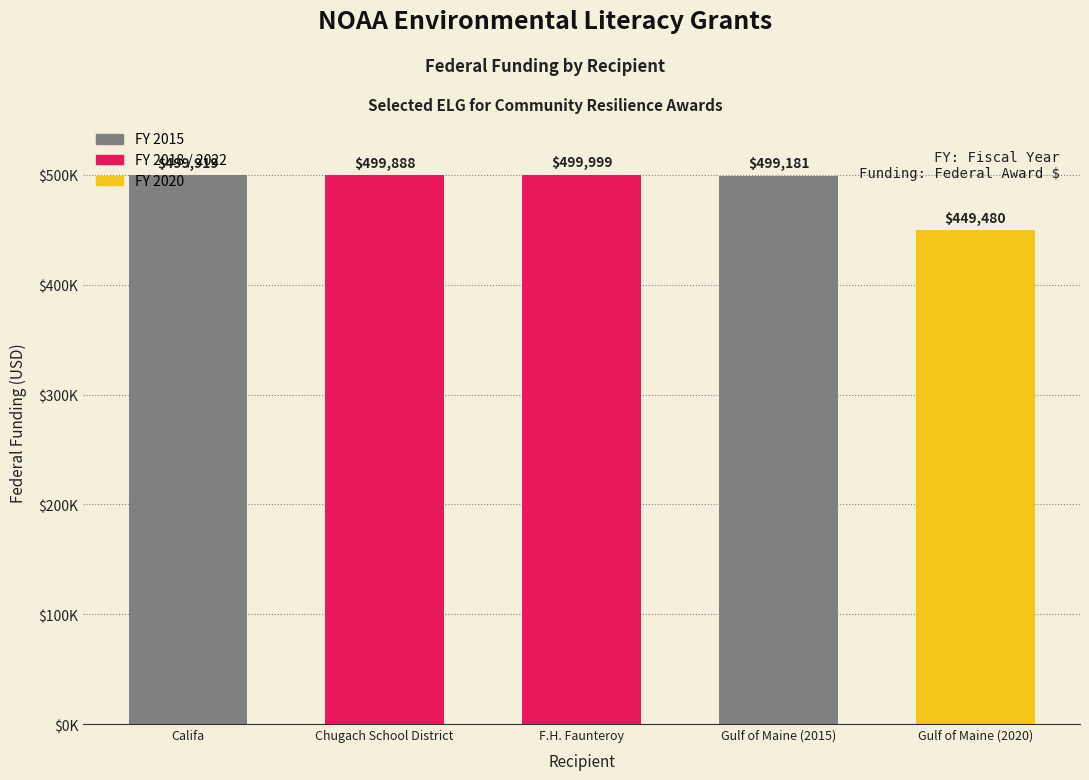

At which label is the value closest to 474739?

Gulf of Maine (2015)